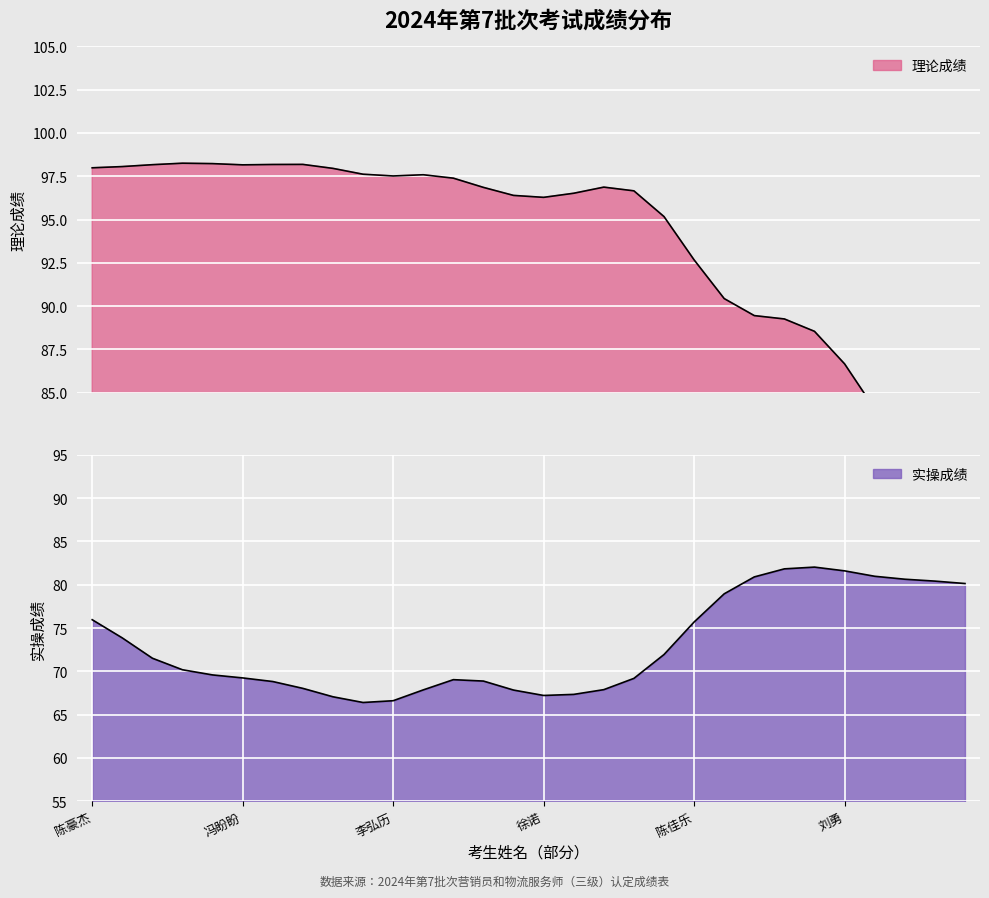

At which label does 实操成绩 first exceed 74?

陈豪杰